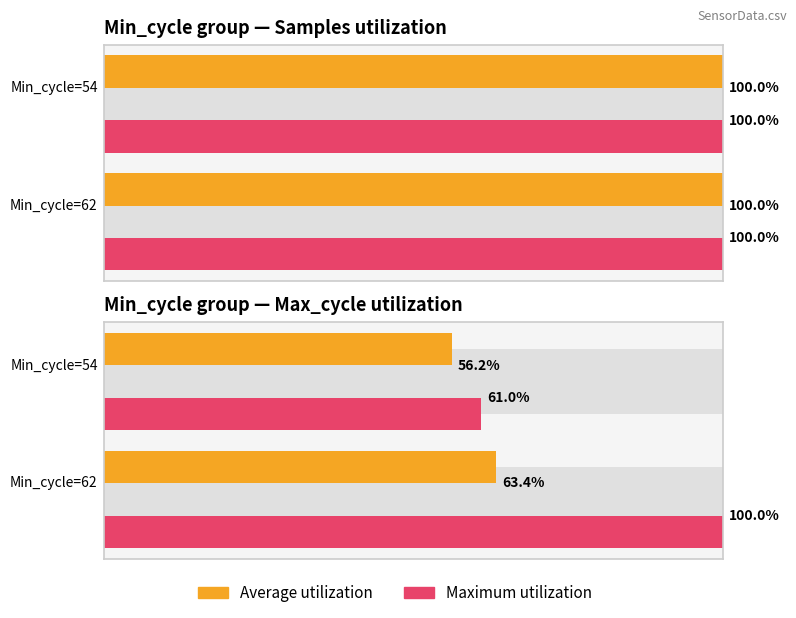

The value of Average utilization at 0 is 106.4. True or false?

False